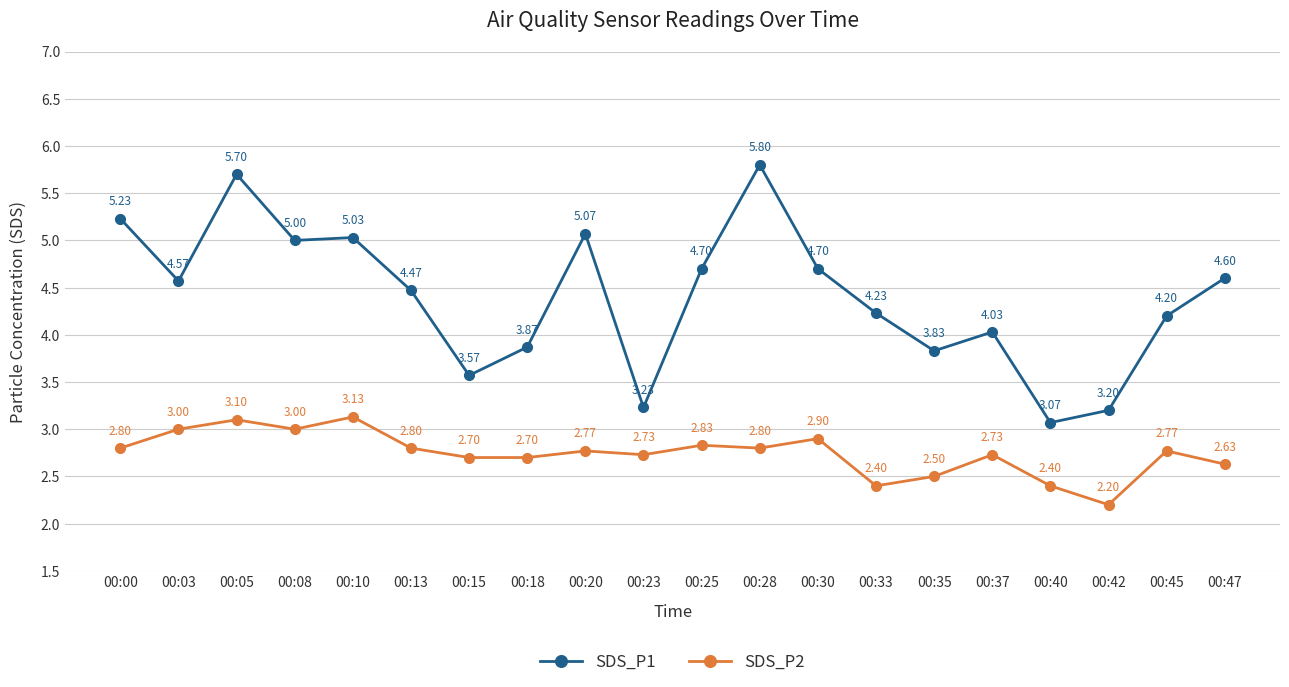

What is the smallest value displayed?

2.2